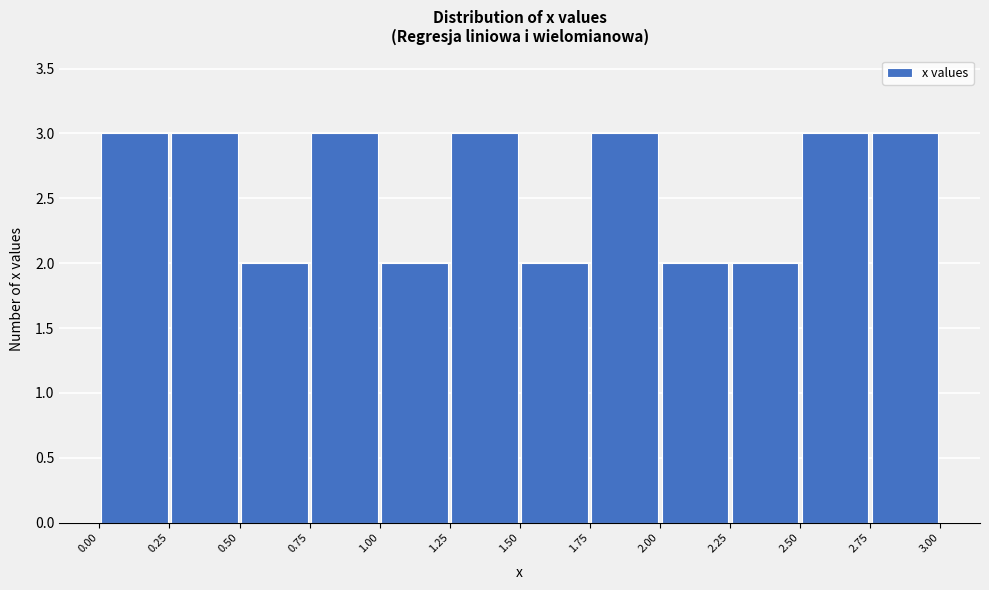

Reading left to right, transcribe this chart: for each bar, give the range it covers on the x-axis and its height. The values are not printed on the chart, so give them approximately, as read against the axis.

0.00 to 0.25: 3
0.25 to 0.50: 3
0.50 to 0.75: 2
0.75 to 1.00: 3
1.00 to 1.25: 2
1.25 to 1.50: 3
1.50 to 1.75: 2
1.75 to 2.00: 3
2.00 to 2.25: 2
2.25 to 2.50: 2
2.50 to 2.75: 3
2.75 to 3.00: 3